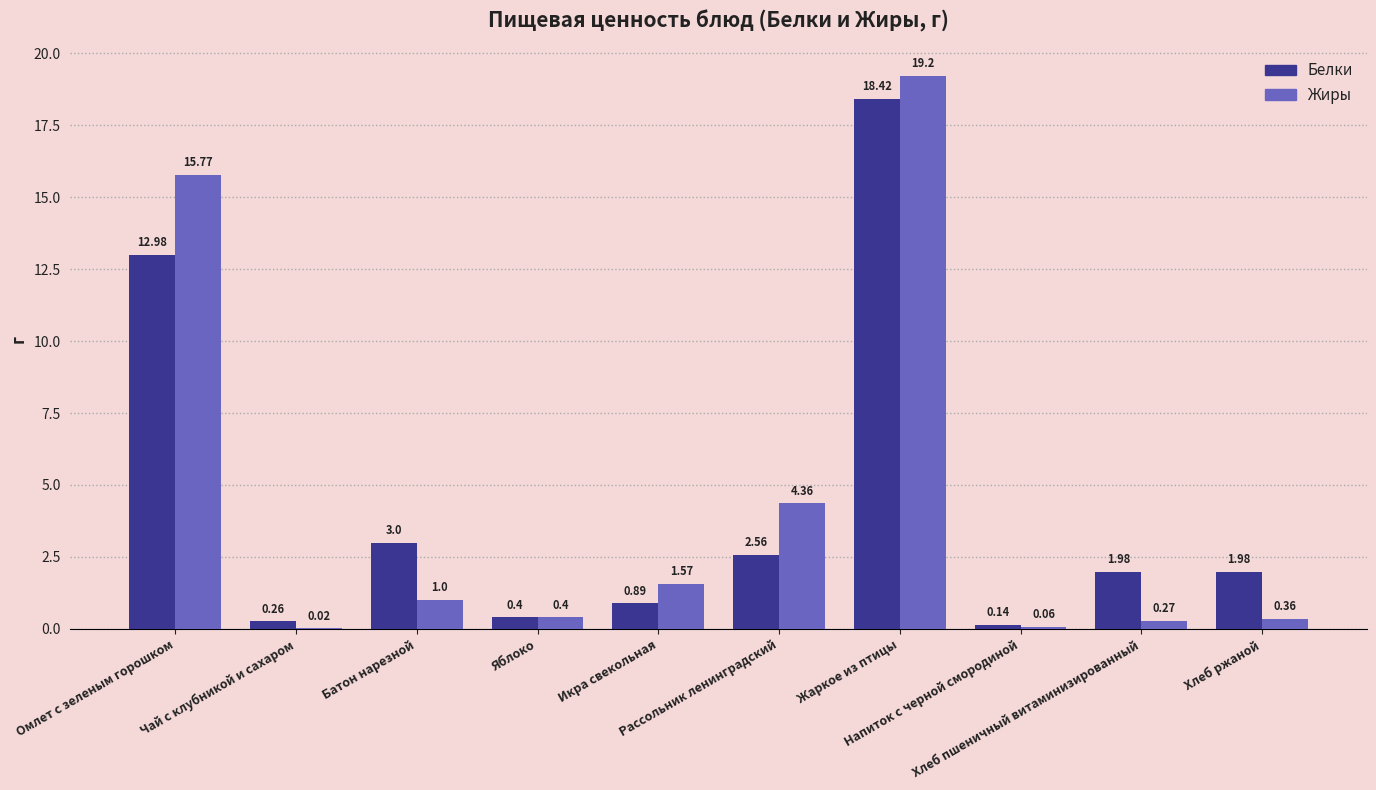

What is the sum of all Белки values?

42.6